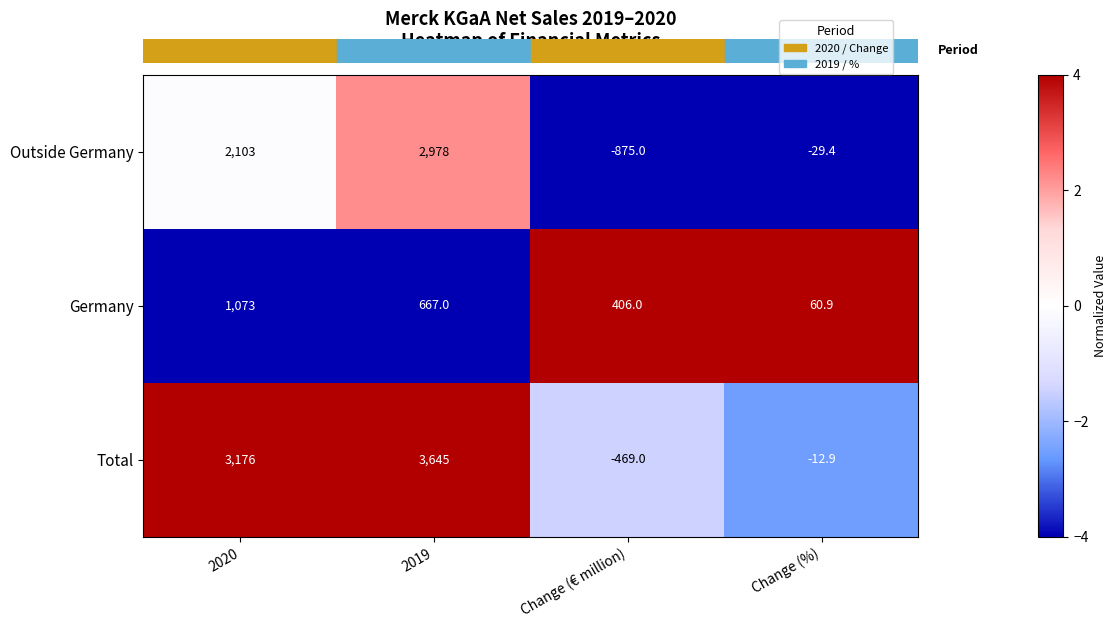

How many positive values does the Outside Germany series have?

2